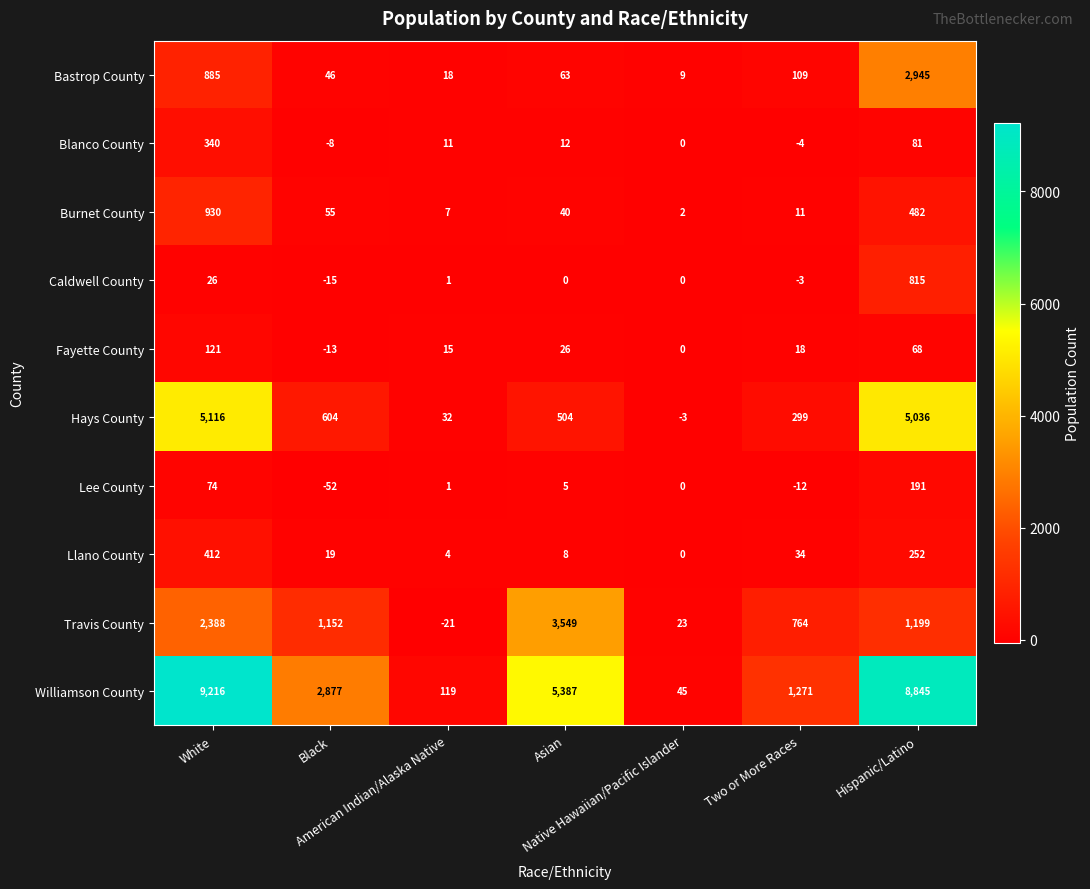

How many series are shown in this chart?

10